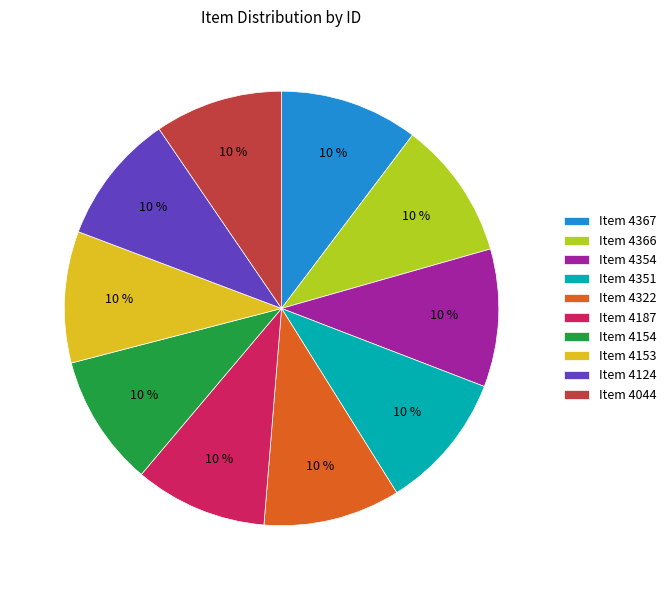

Is there any slice that represents more than half of the pie?

No